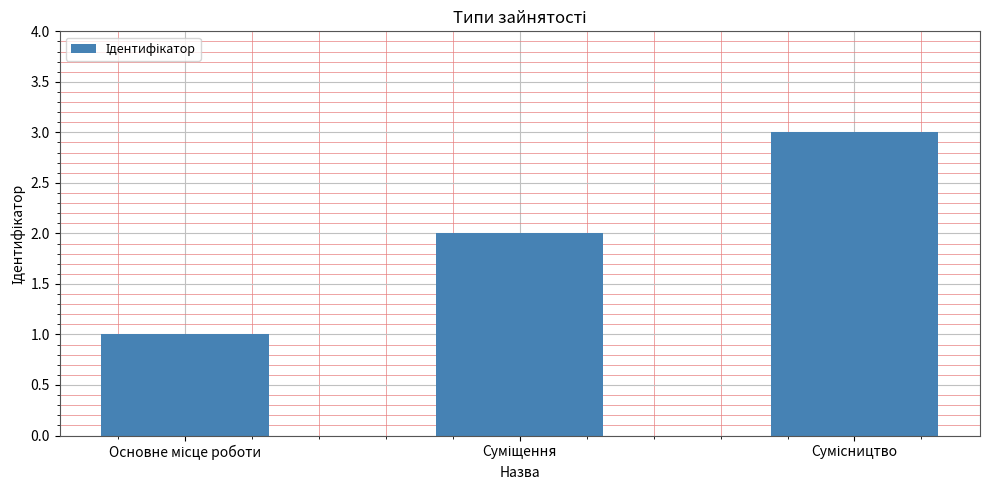

What is the greatest value displayed?

3